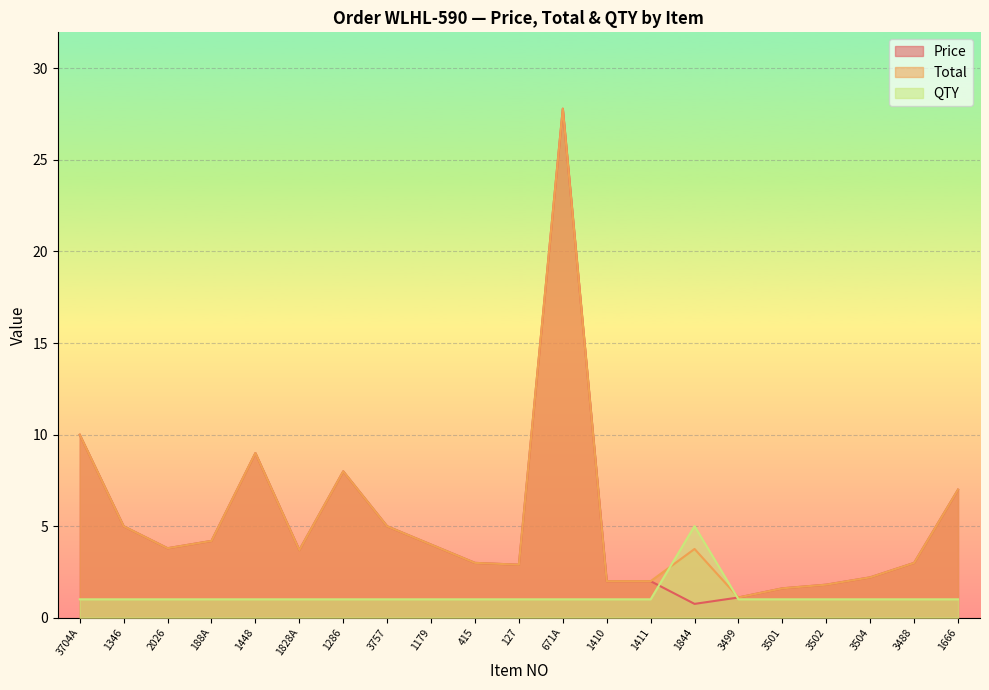

How many data points in QTY are above 1?

1